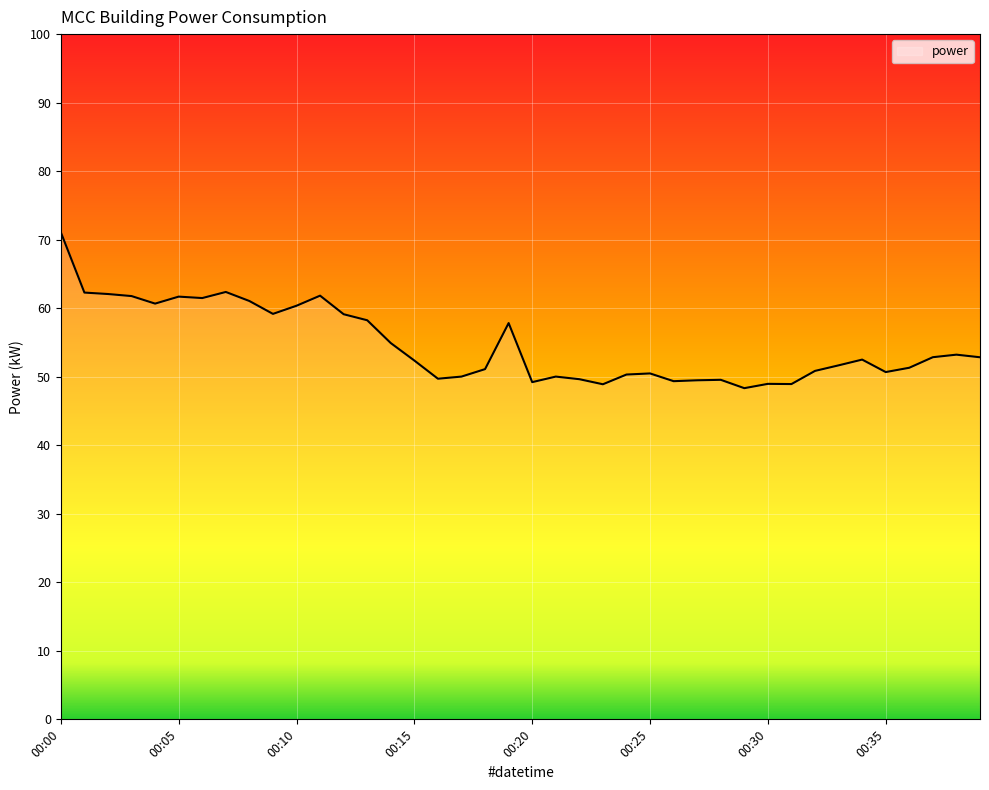

Is this an area chart (filled region under the line)?

No